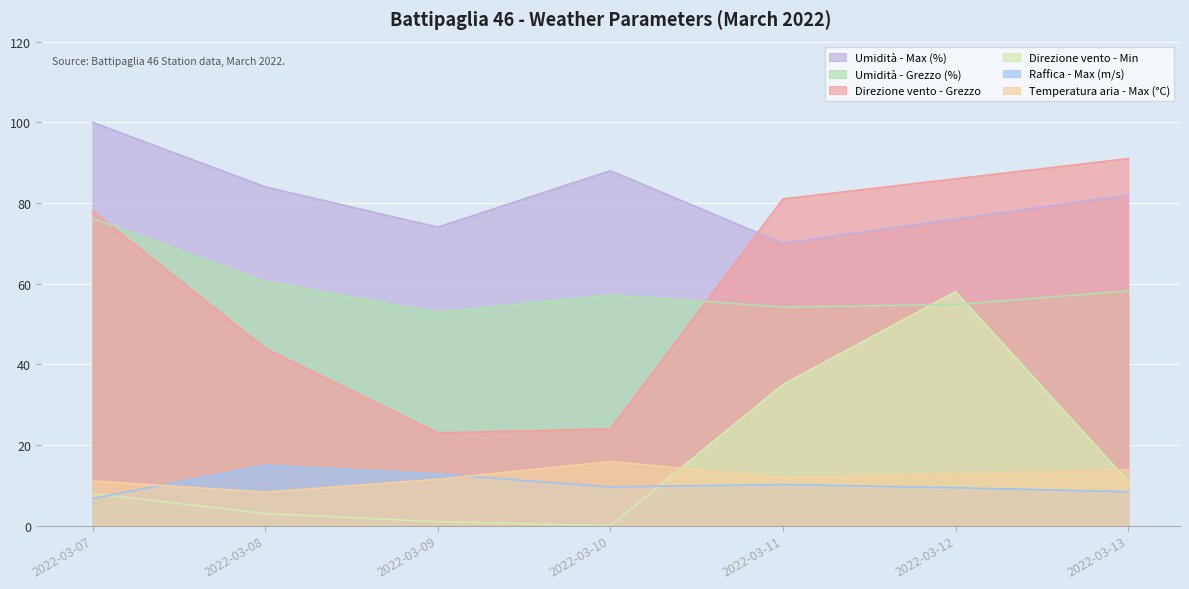

Which has a higher value, 2022-03-13 or 2022-03-09?

2022-03-13